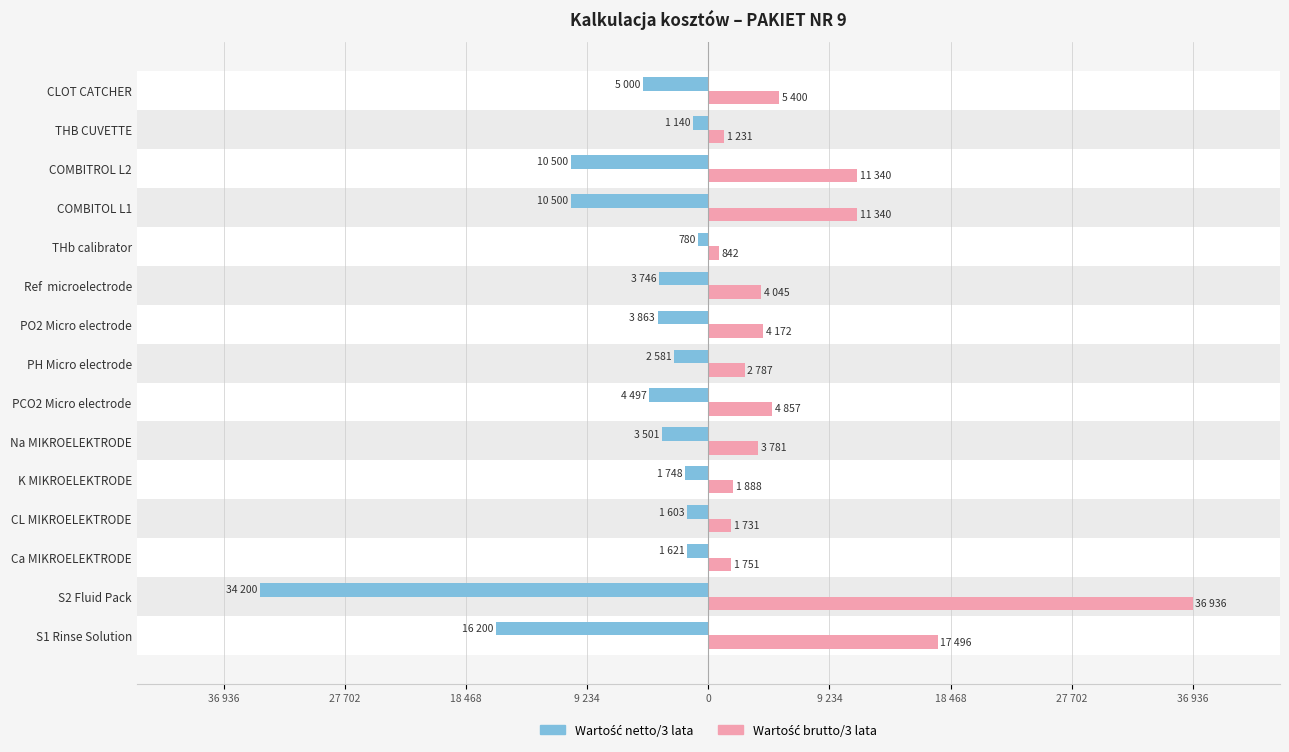

What is the difference between the second highest and minimum values in the Wartość brutto/3 lata series?

16653.6